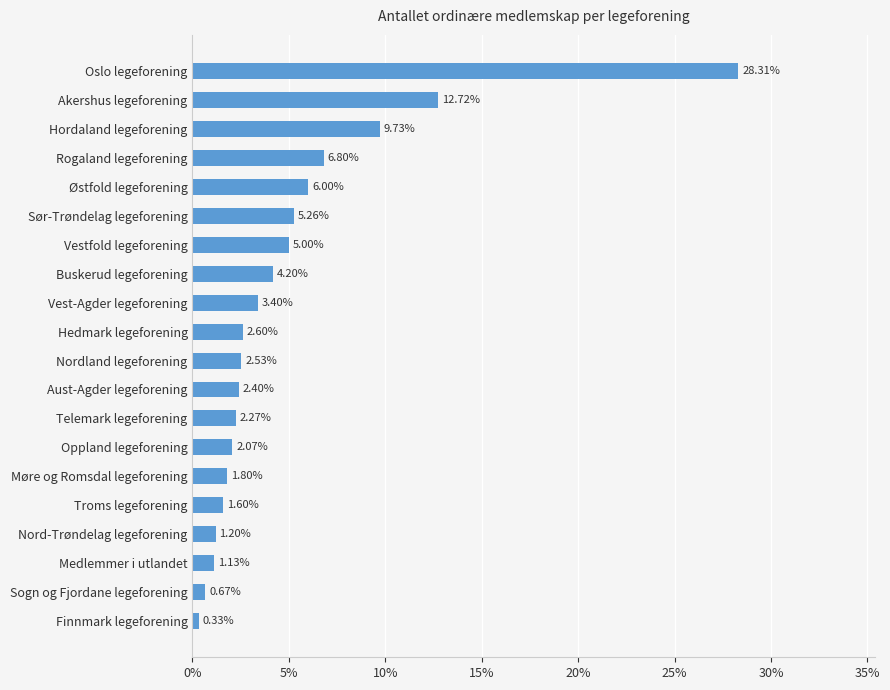

At which label is the value closest to 14?

Akershus legeforening